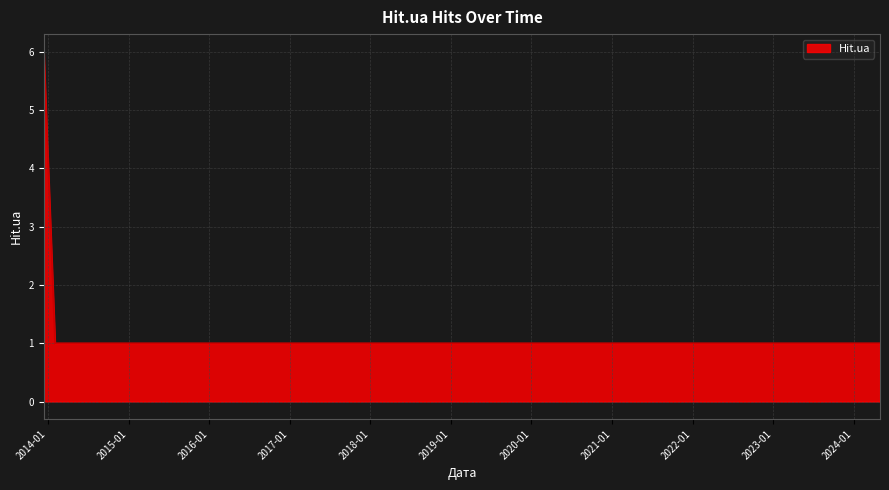

What is the difference between the maximum and minimum values?

5